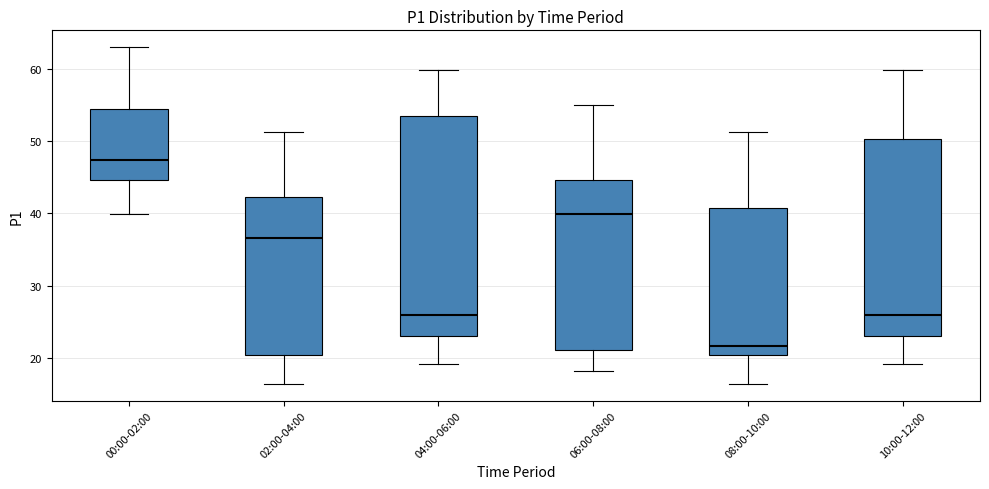

Which box's median line is the highest?

00:00-02:00